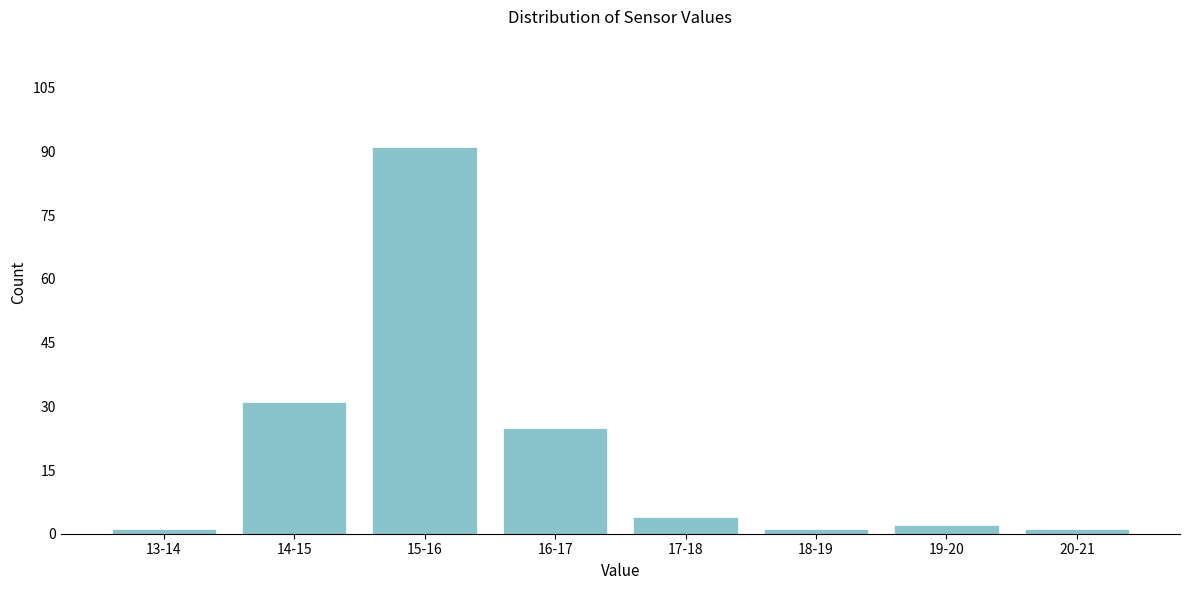

Reading left to right, what are all the values shown in this chart?

1	31	91	25	4	1	2	1